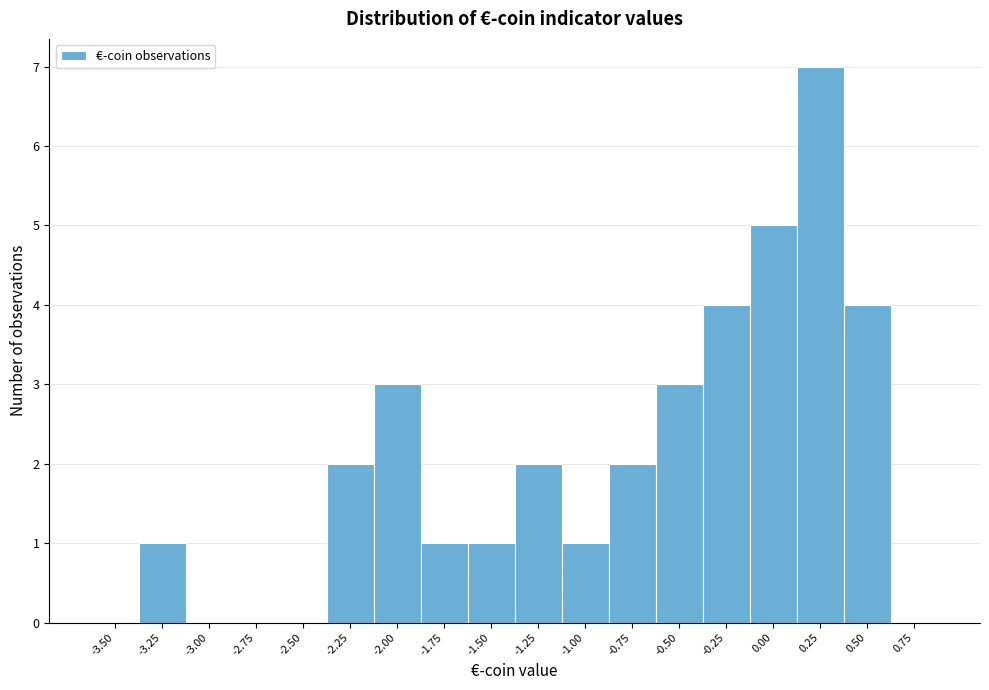

Reading right to left, transcribe all the data shown in this chart.

0.75=0	0.50=4	0.25=7	0.00=5	-0.25=4	-0.50=3	-0.75=2	-1.00=1	-1.25=2	-1.50=1	-1.75=1	-2.00=3	-2.25=2	-2.50=0	-2.75=0	-3.00=0	-3.25=1	-3.50=0